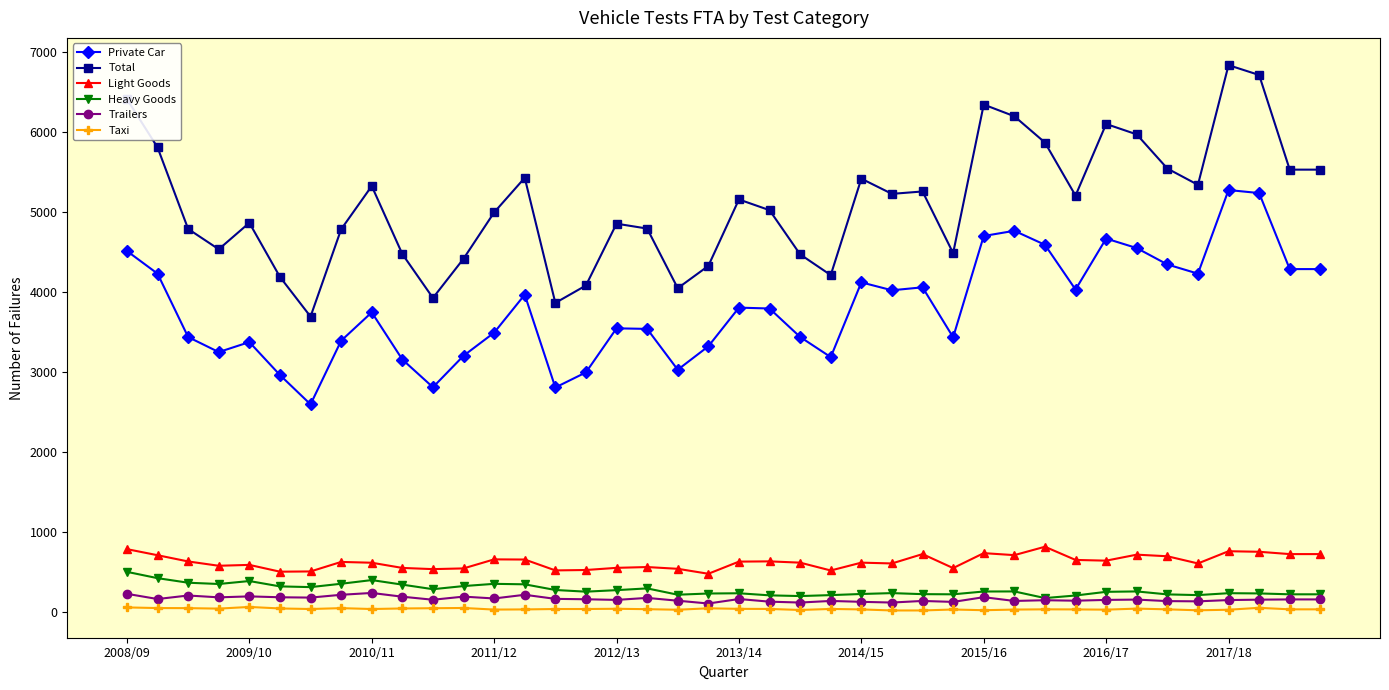

What is the difference between the maximum and minimum values in the Trailers series?

132